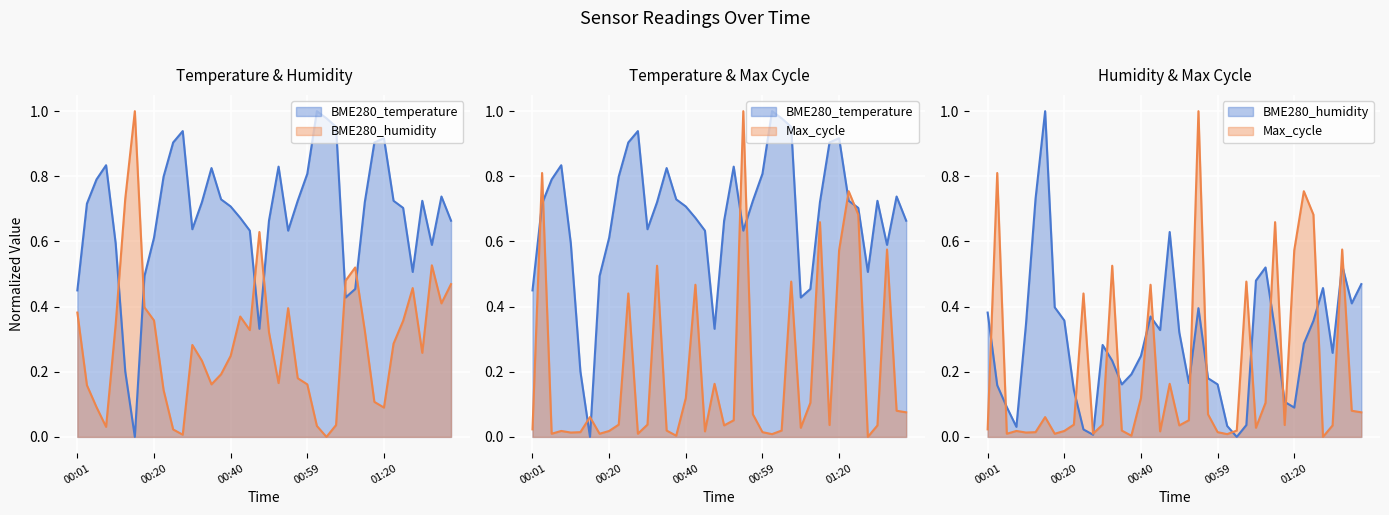

What is the approximate value of BME280_humidity at 00:18?

0.4